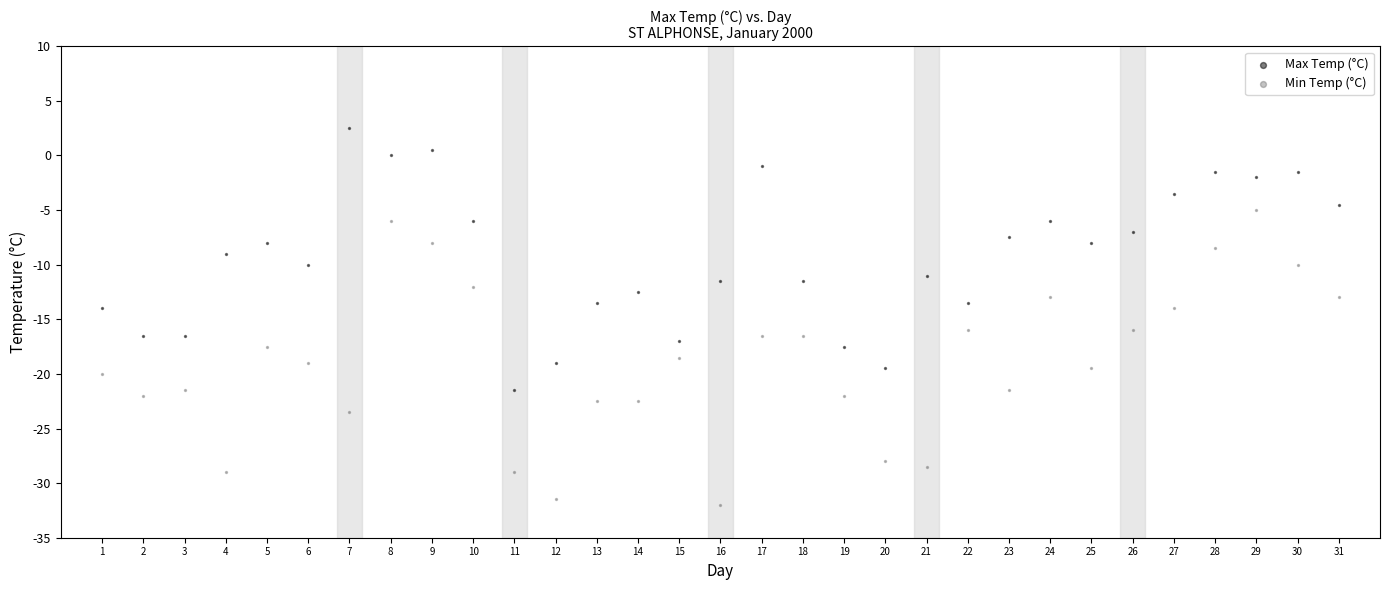

What are all the series names shown in the legend?

Max Temp (°C), Min Temp (°C)